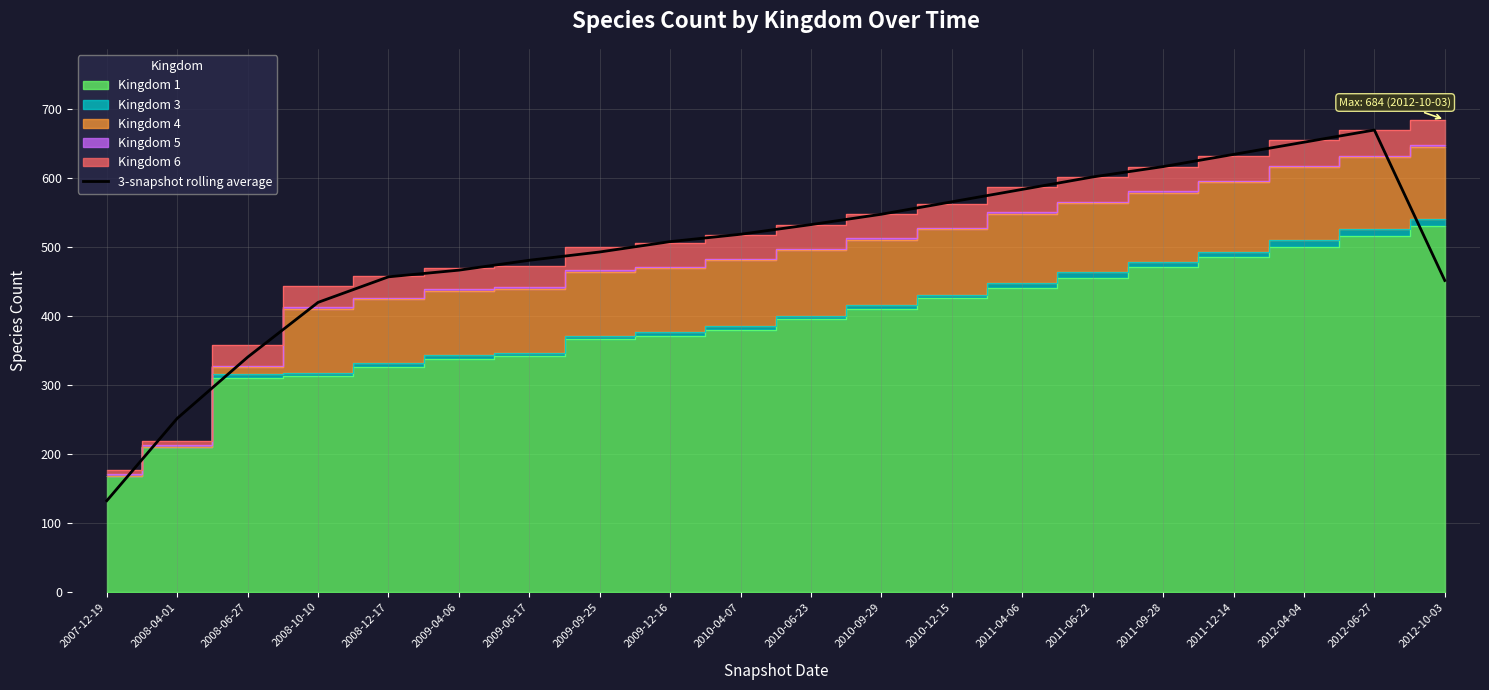

True or false: the data has more than 2 interior local peaks.

False